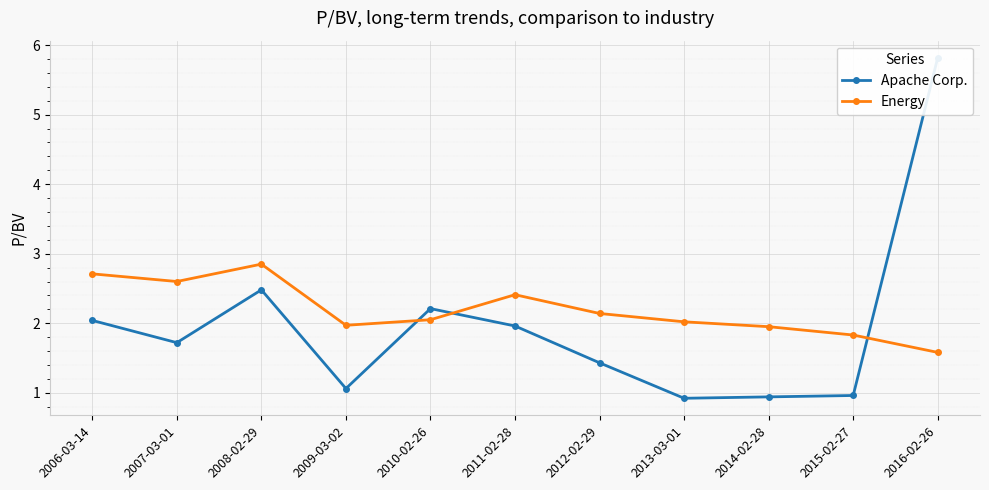

What is the sum of all Apache Corp. values?

21.5